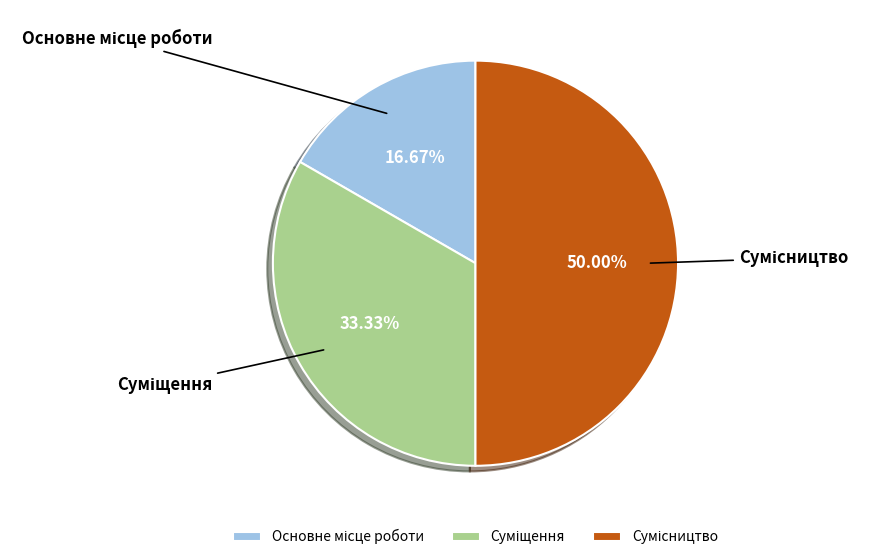

What percentage is NOT represented by Сумісництво?

50.0%